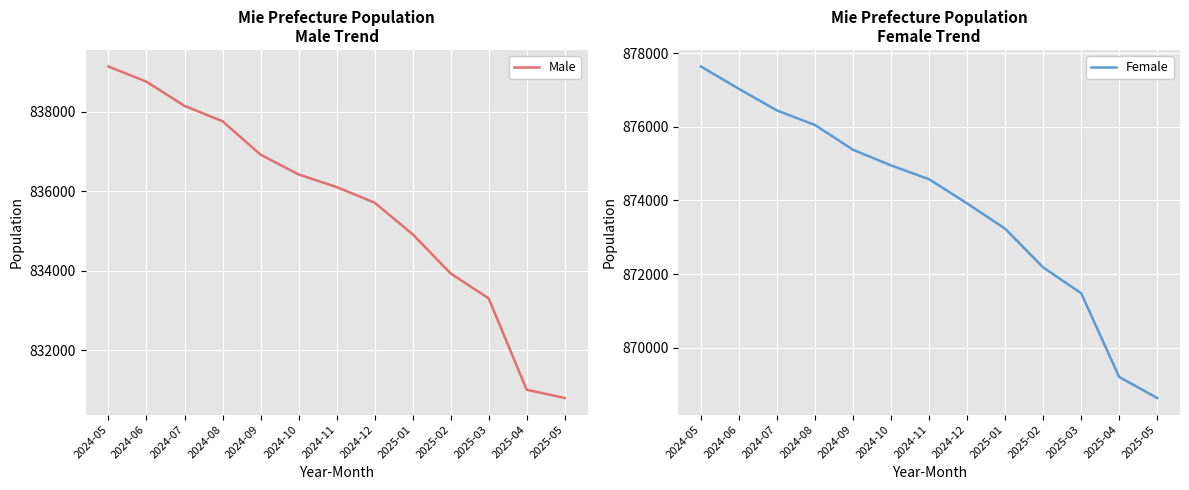

How many data points in Female are less than 874574?

6